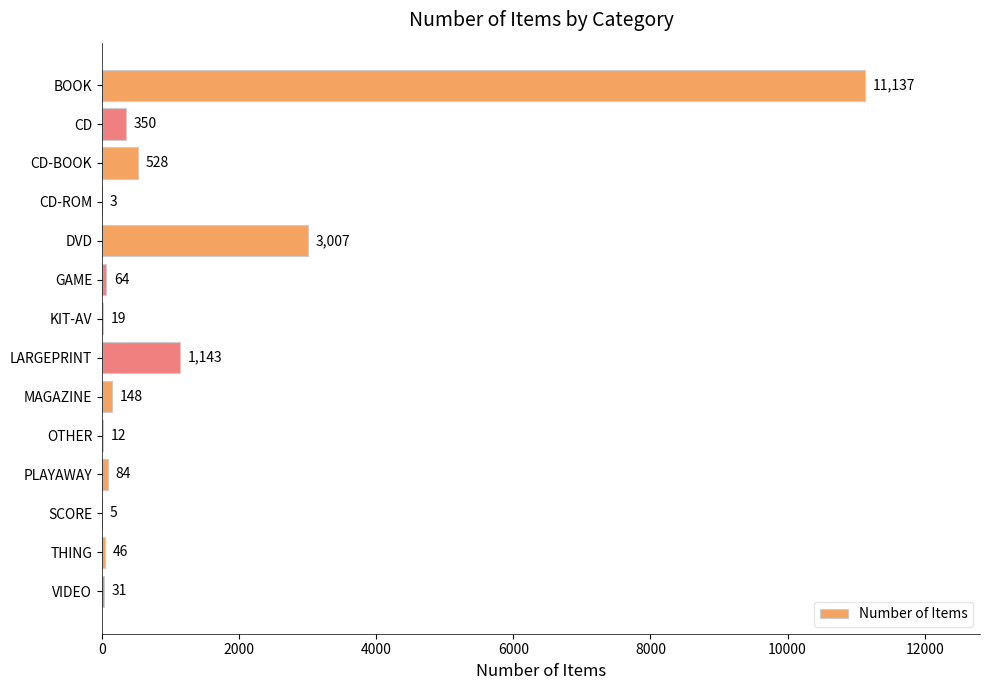

What is the average value?

1184